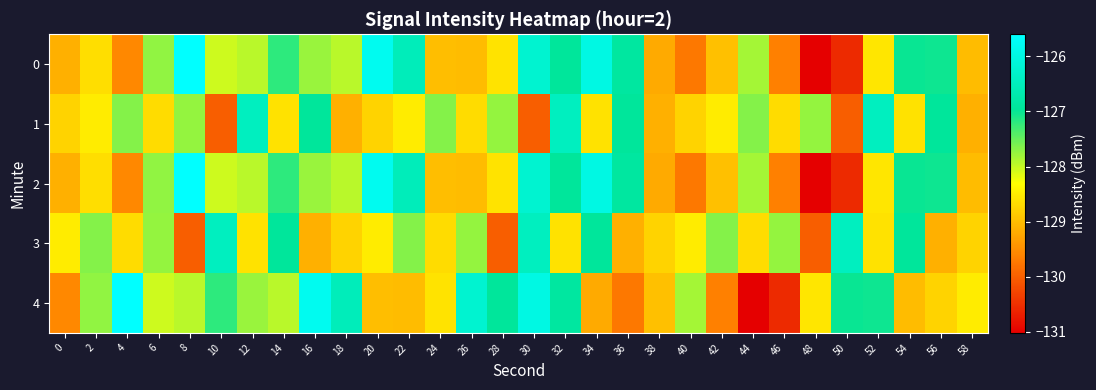

At which category does the chart reach its minimum across all series?

48